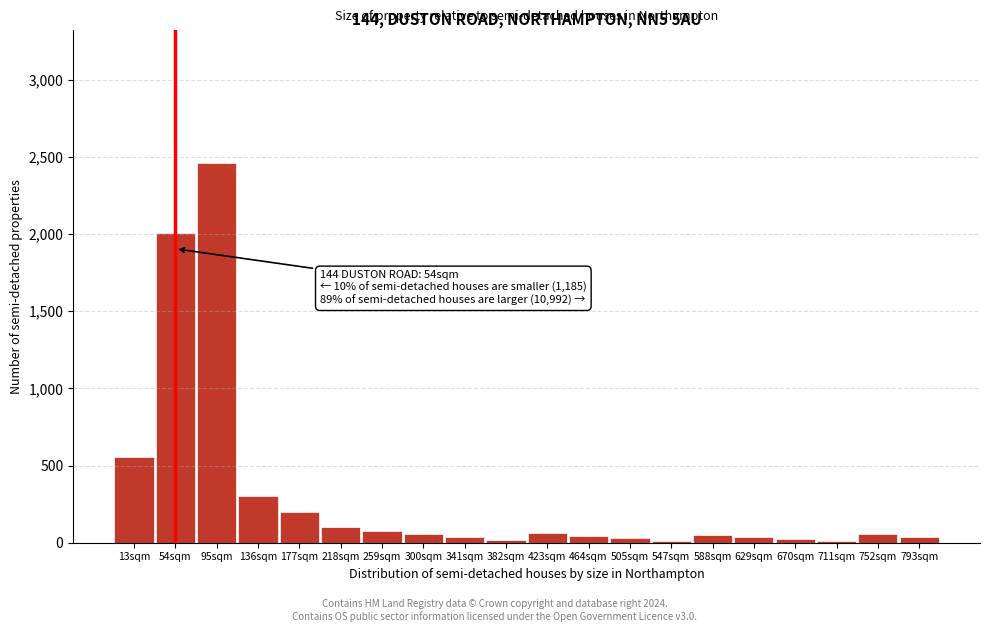

What is the label of the 7th bar from the left?

259sqm